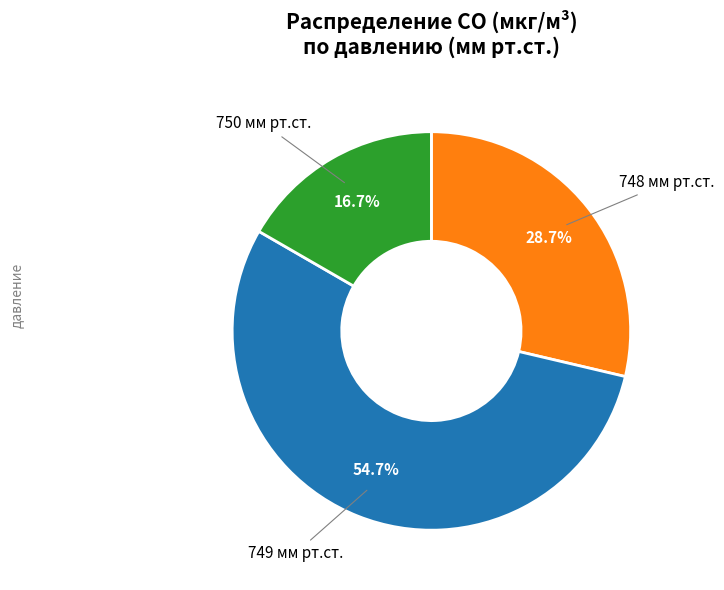

Does any single category account for the majority?

Yes